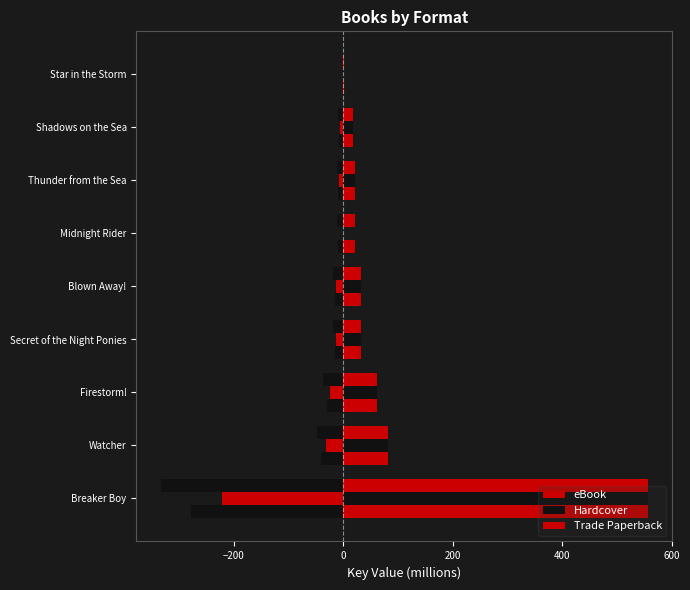

Are the bars horizontal?

Yes